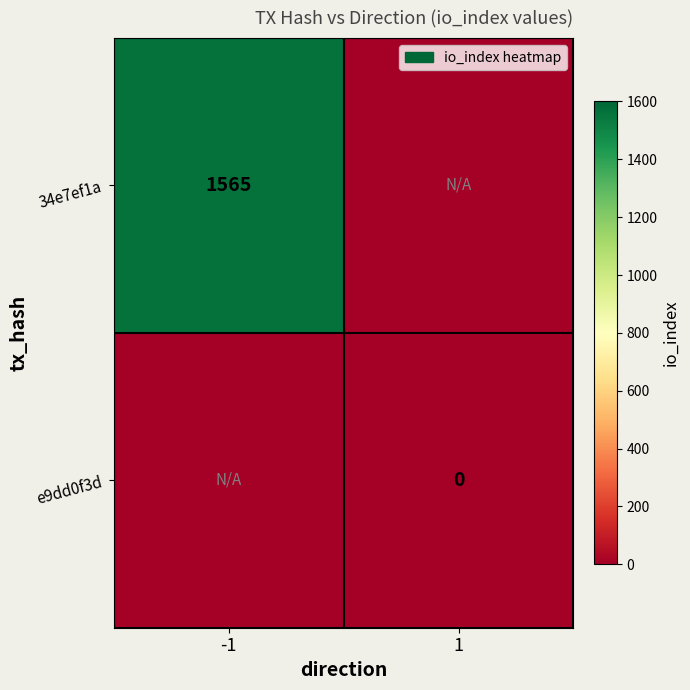

The 34e7ef1a series shows 1565 at -1. True or false?

True